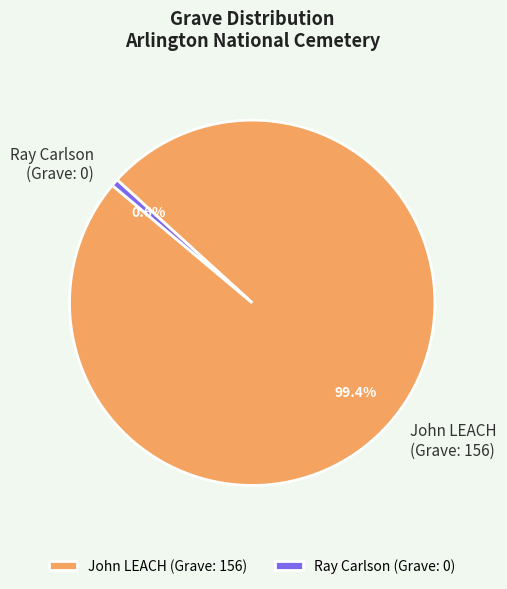

Which category has the biggest portion of the pie?

John LEACH